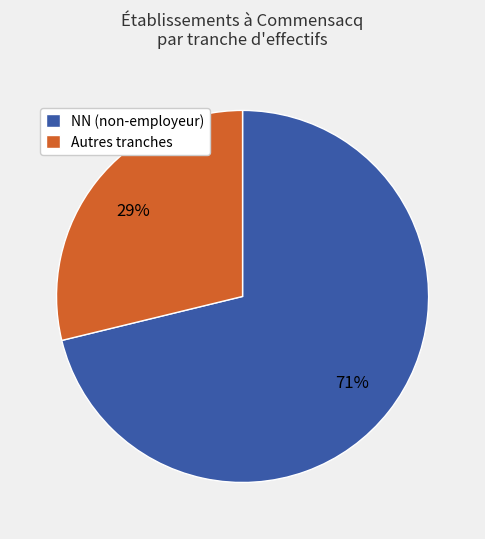

Which slice is the smallest?

Autres tranches